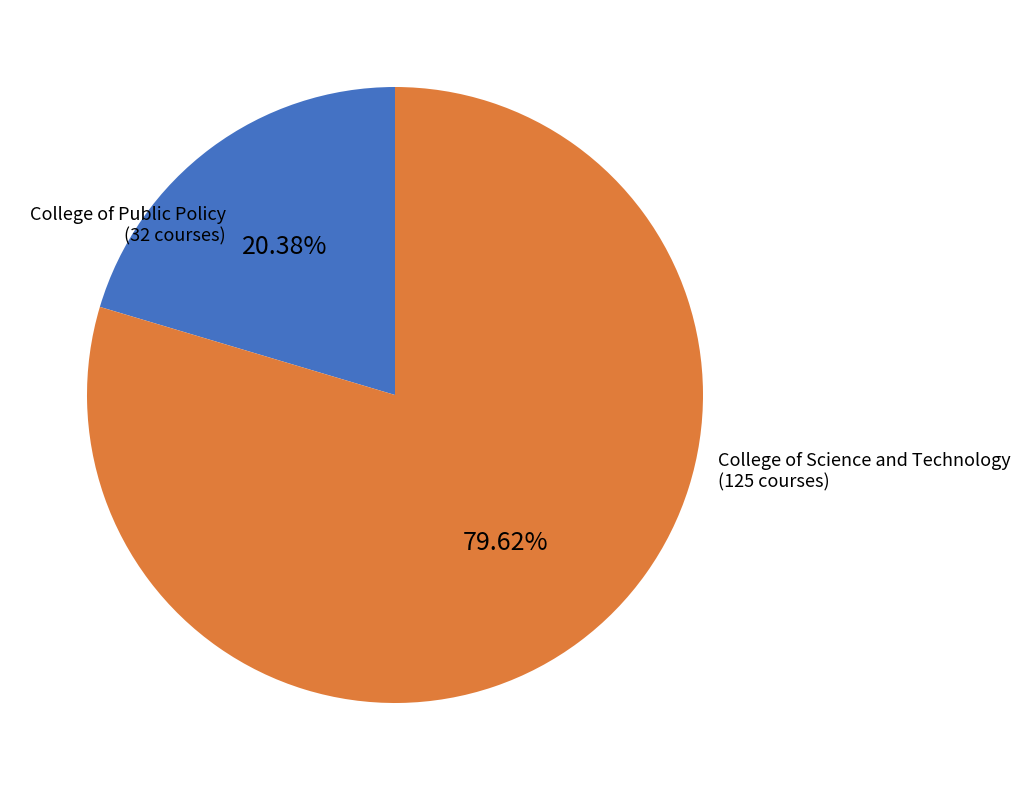

To the nearest percent, what is the combined percentage of College of Public Policy and College of Science and Technology?

100%